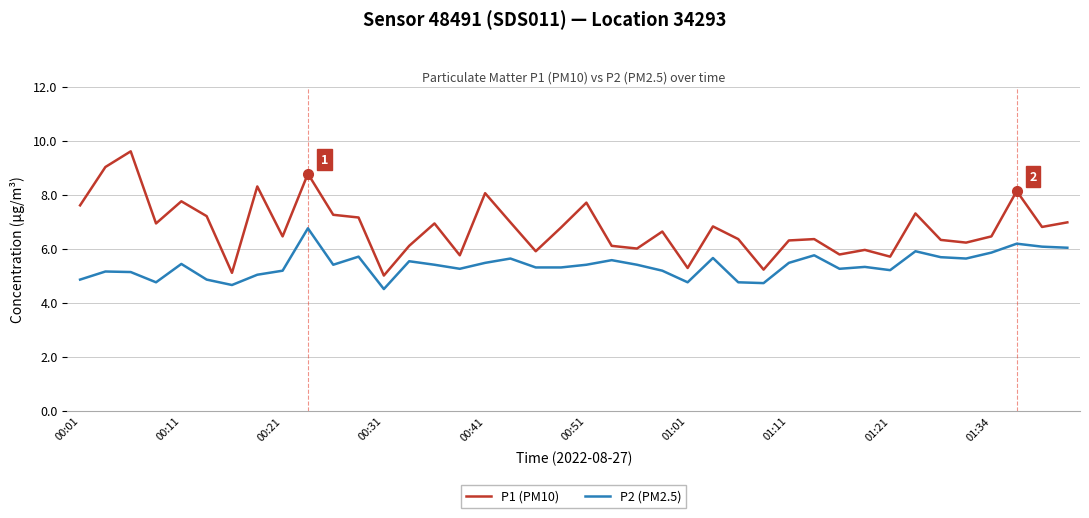

True or false: P1 (PM10) and P2 (PM2.5) cross at least once.

False